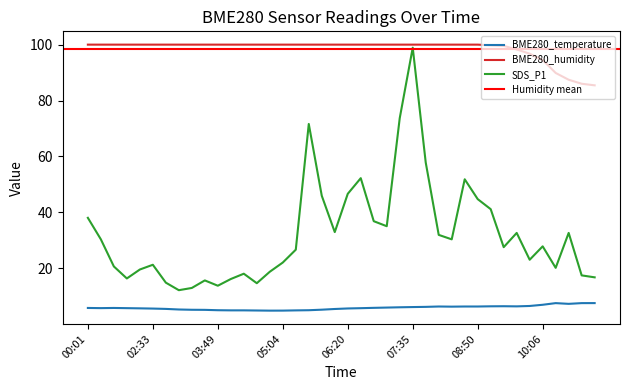

Reading right to left, extract all data points from this chart.

BME280_temperature: 7.5	7.5	7.2	7.5	6.9	6.5	6.3	6.4	6.3	6.3	6.3	6.2	6.3	6.1	6.1	6.0	5.9	5.8	5.7	5.6	5.4	5.1	4.9	4.9	4.8	4.8	4.8	4.9	4.9	4.9	5.1	5.1	5.2	5.4	5.5	5.6	5.7	5.7	5.7	5.7
BME280_humidity: 85.4	86.0	87.4	89.9	94.5	96.8	98.3	99.6	99.8	100.0	100.0	100.0	100.0	100.0	100.0	100.0	100.0	100.0	100.0	100.0	100.0	100.0	100.0	100.0	100.0	100.0	100.0	100.0	100.0	100.0	100.0	100.0	100.0	100.0	100.0	100.0	100.0	100.0	100.0	100.0
SDS_P1: 16.7	17.4	32.6	20.1	27.8	23.0	32.6	27.5	41.1	44.7	51.8	30.3	31.9	57.8	98.9	73.7	35.0	36.8	52.2	46.6	32.9	45.9	71.6	26.6	22.0	18.7	14.6	18.0	16.1	13.7	15.6	12.9	12.1	14.8	21.2	19.5	16.3	20.6	30.3	38.0